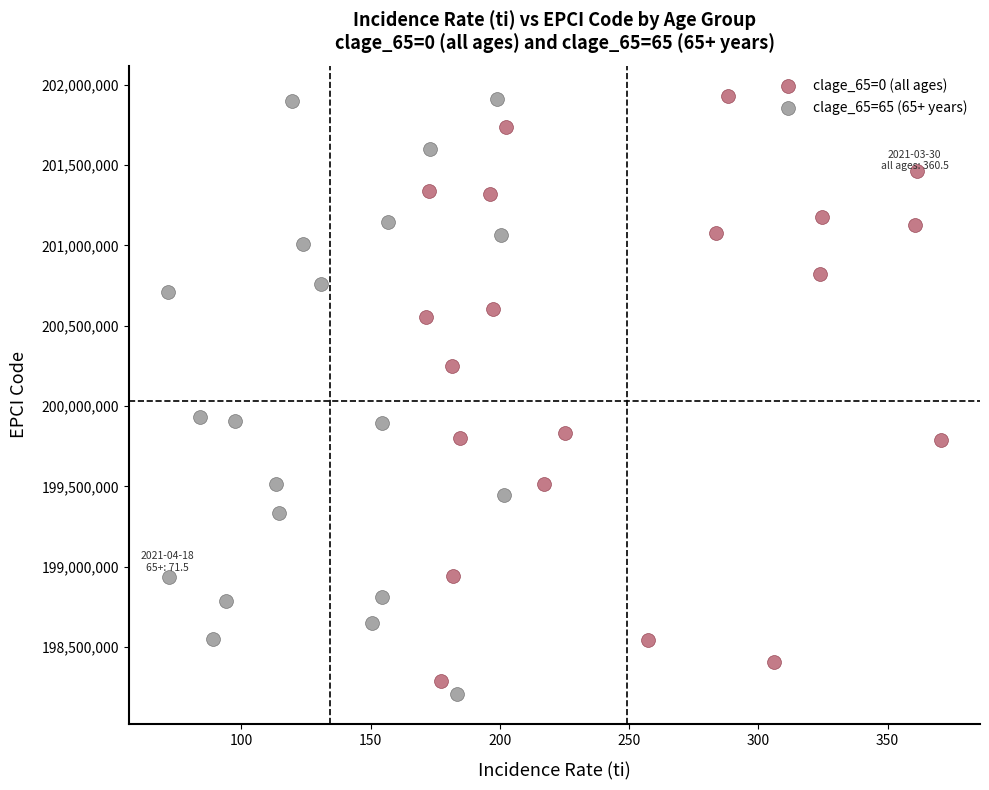

What are all the series names shown in the legend?

clage_65=0 (all ages), clage_65=65 (65+ years)